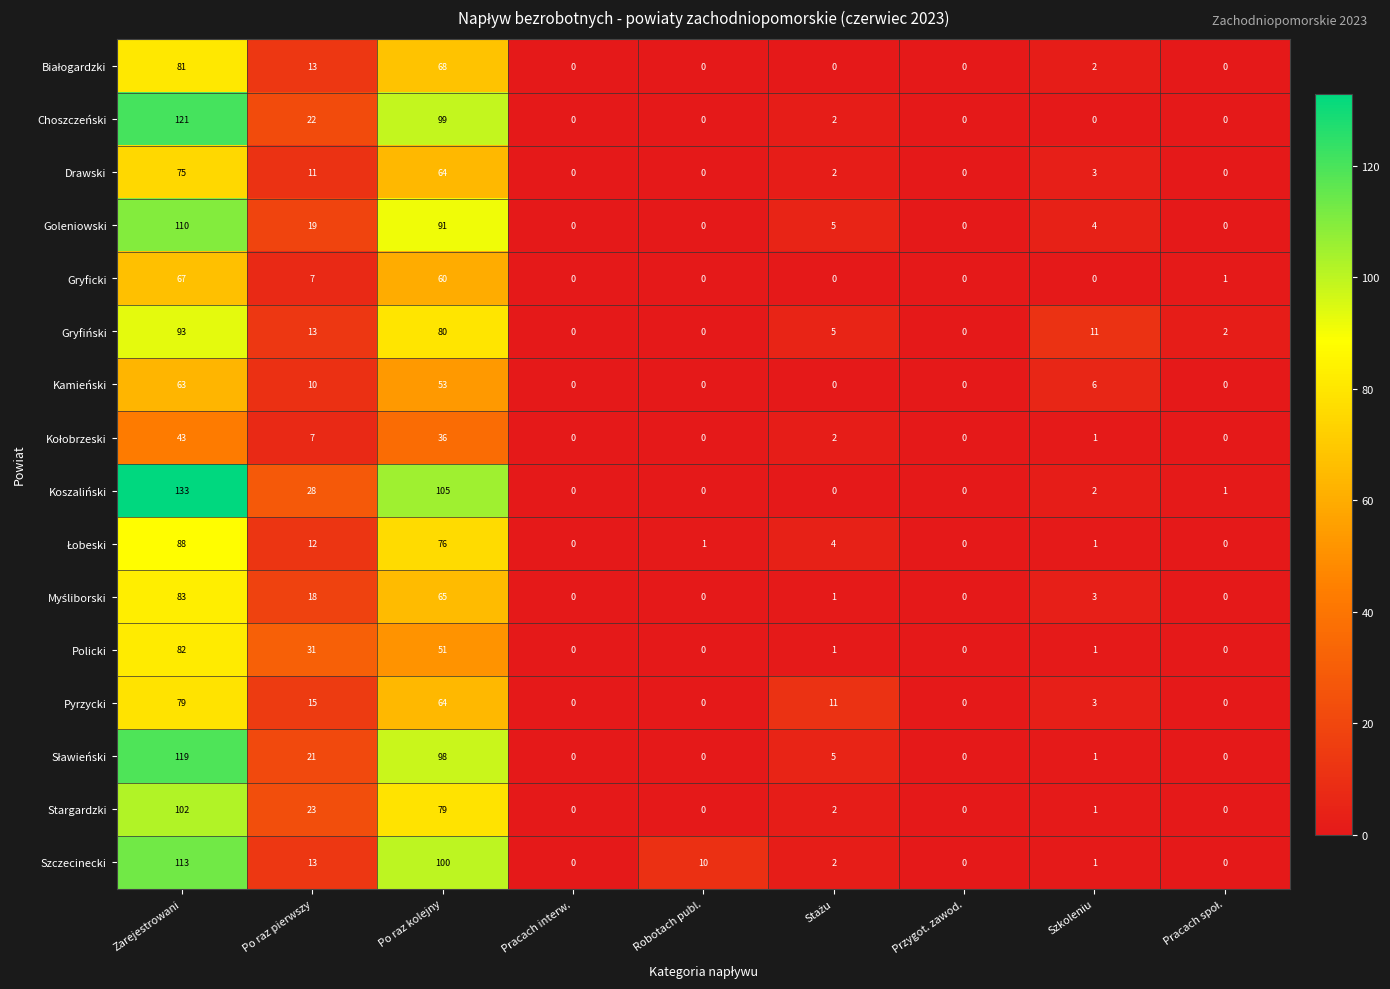

Read the Policki value at Zarejestrowani.

82